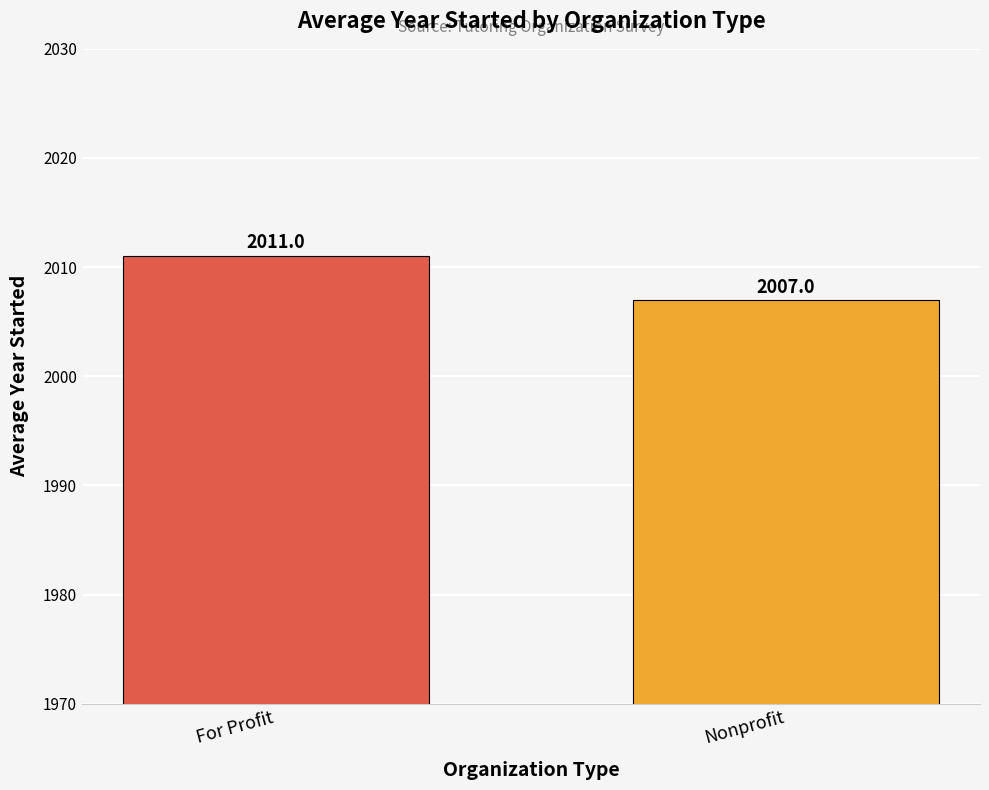

What is the minimum value shown in the chart?

2007.0